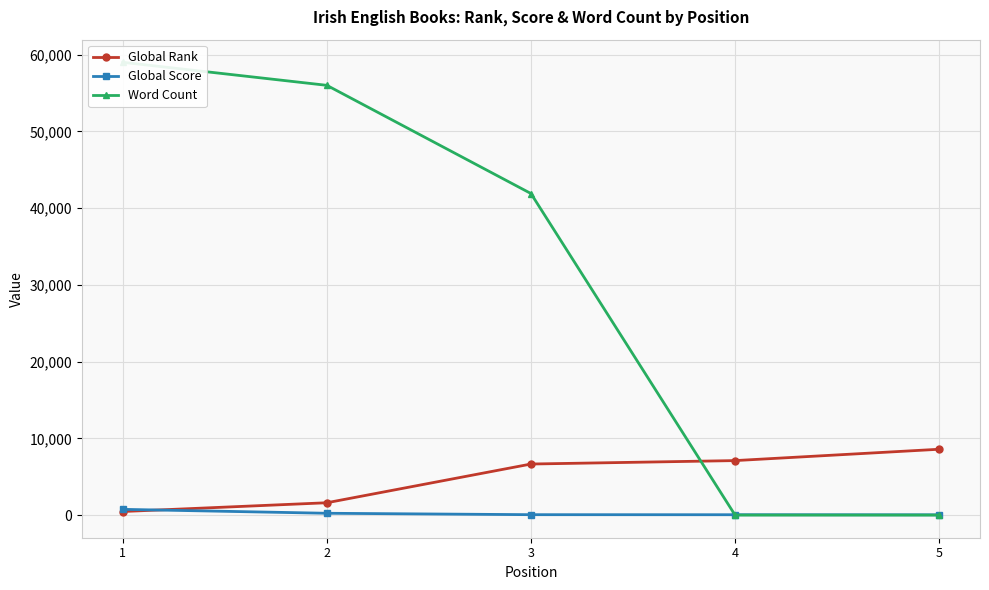

How many times do Global Rank and Global Score cross each other?

1